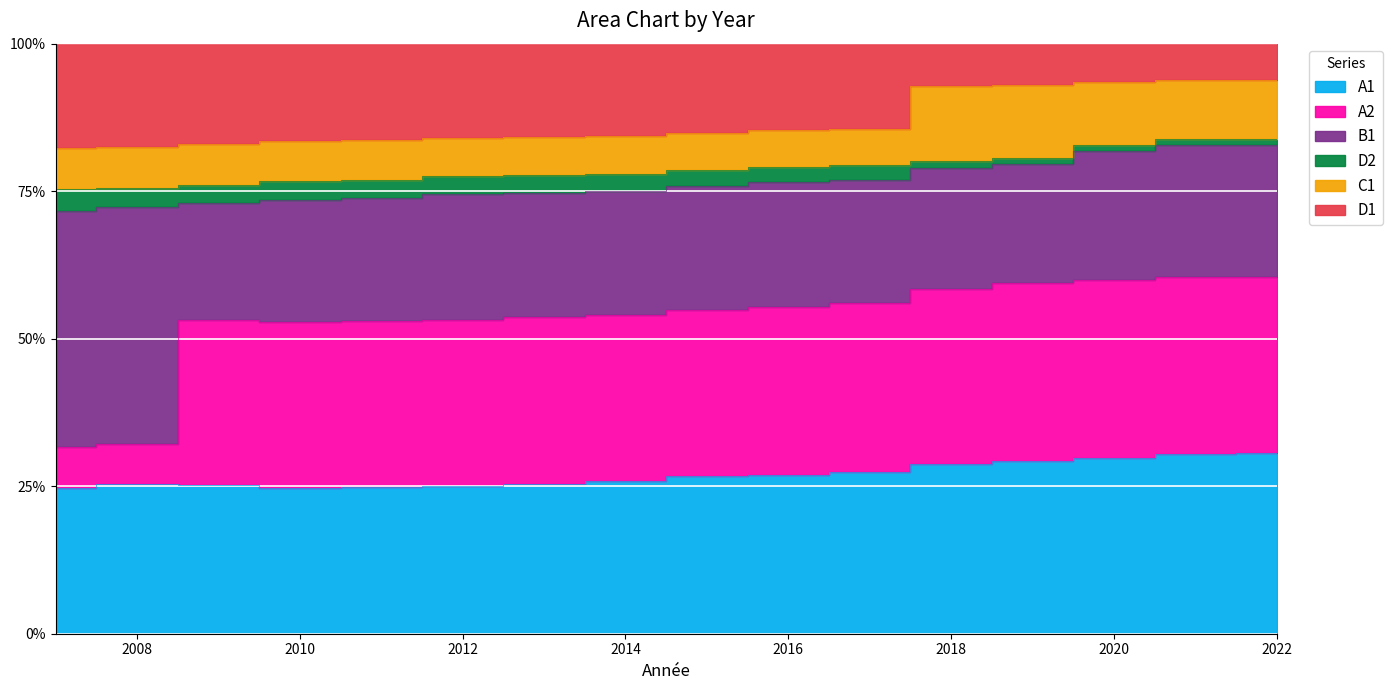

How many values in the D2 series are below 84?

6